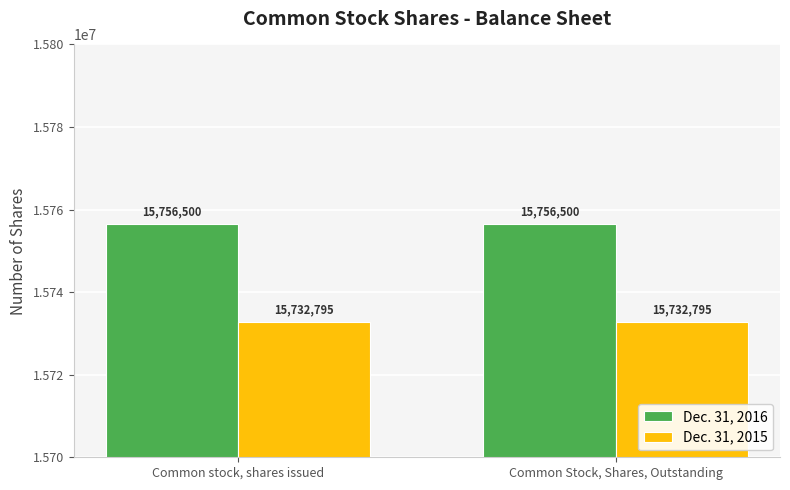

What is the value of the Dec. 31, 2015 bar at the 2nd from the left?

15732795